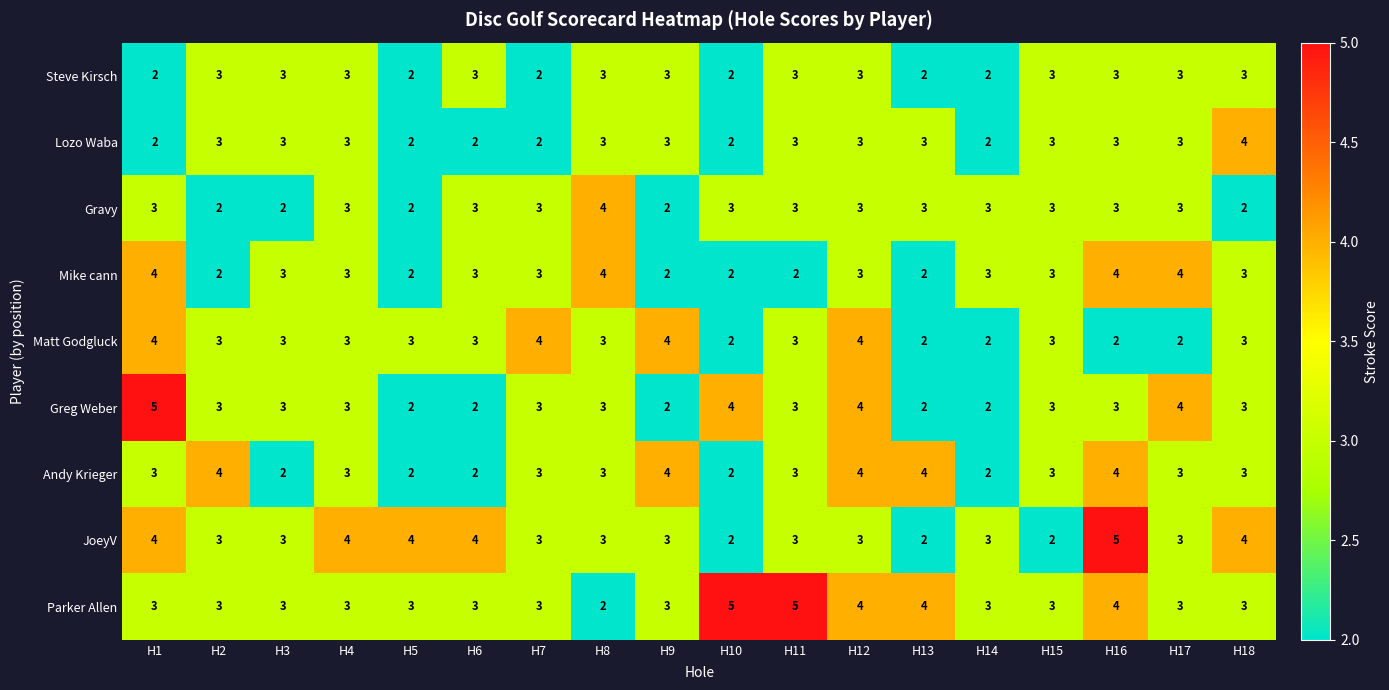

Which series has the largest total across all categories?

Parker Allen